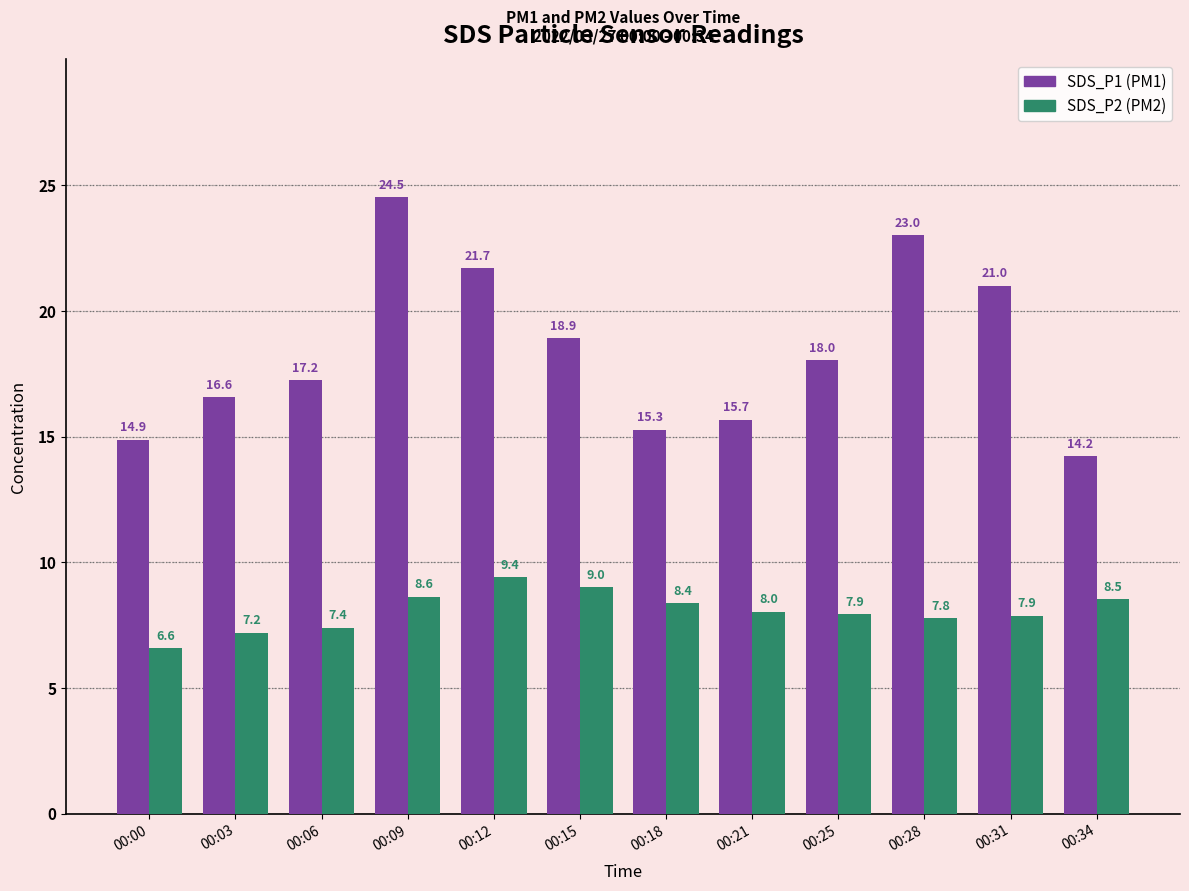

How many bars are there in each group?

2